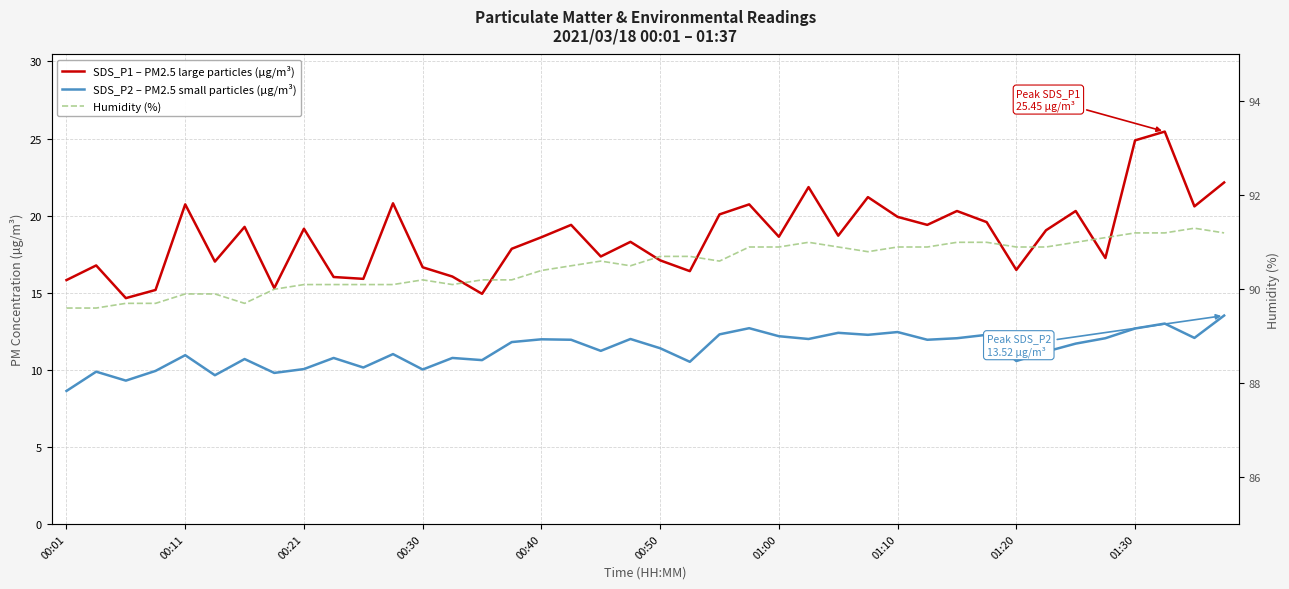

What is the difference between the SDS_P1 – PM2.5 large particles (µg/m³) values at 22 and 19?

1.8